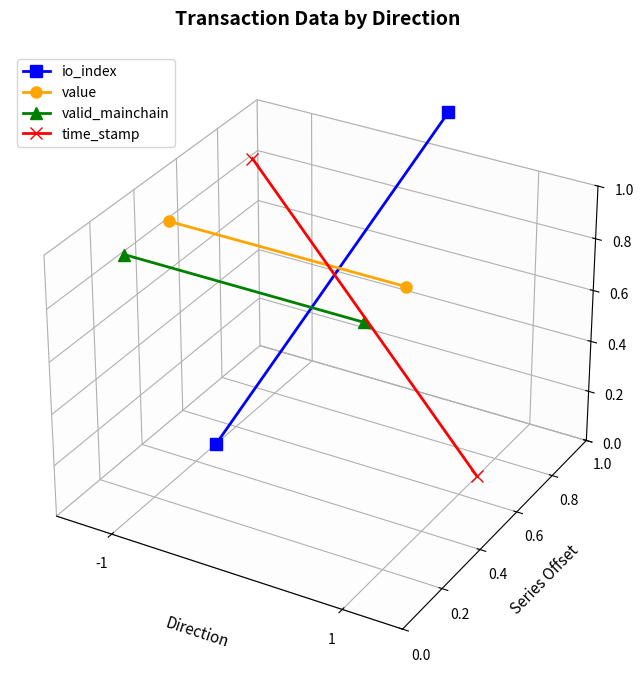

At which label does valid_mainchain reach its peak?

-1